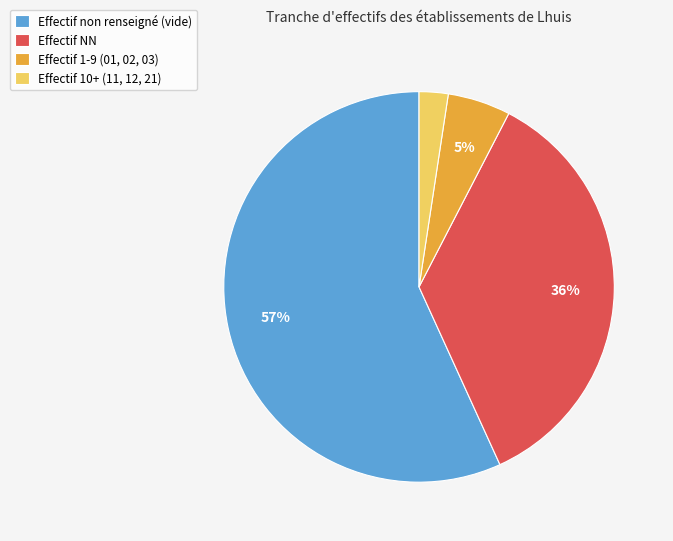

What percentage is the Effectif NN slice, to the nearest percent?

36%